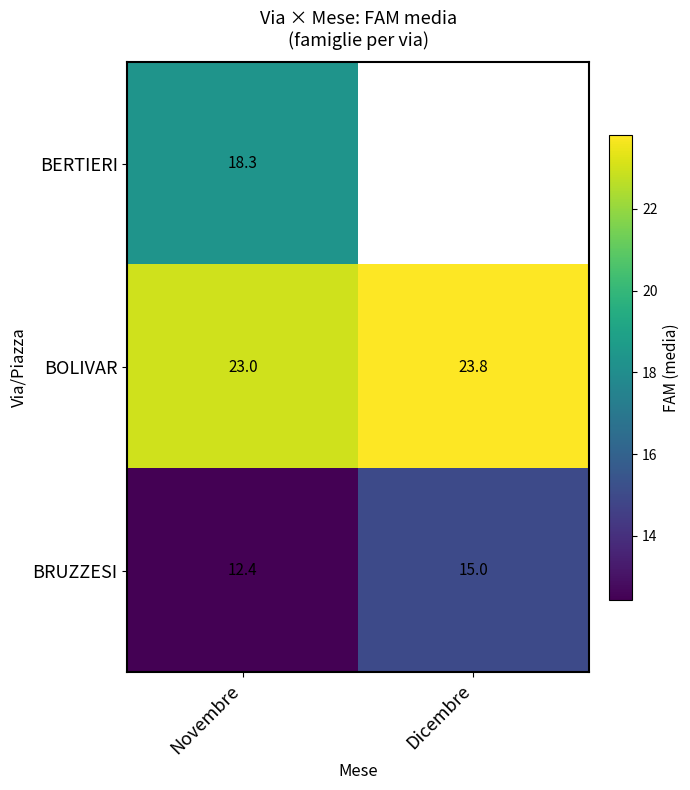

Between Novembre and Dicembre, which is larger?

Dicembre